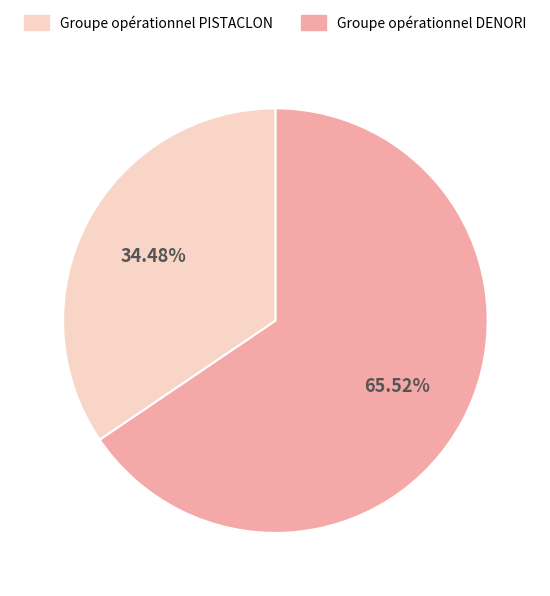

Does any single category account for the majority?

Yes